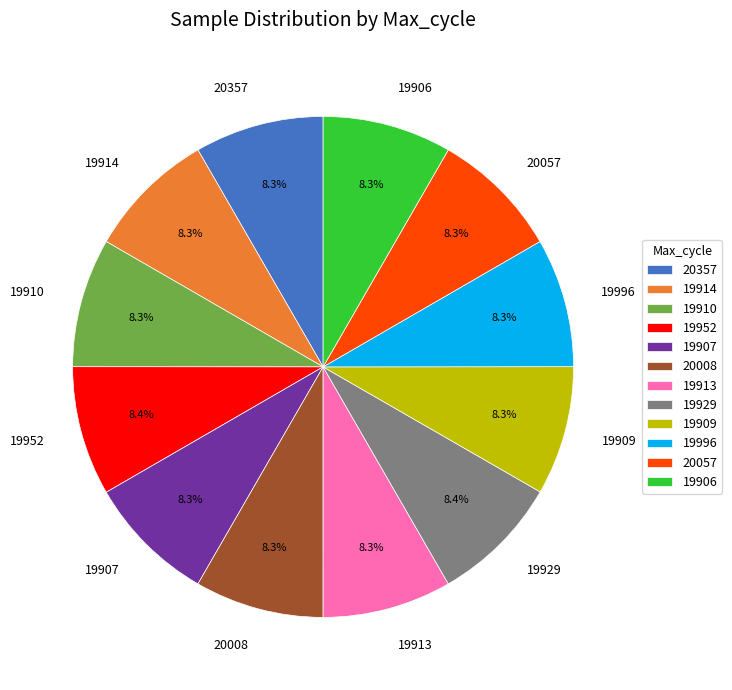

Do 19929 and 19913 together represent more than half of the pie?

No